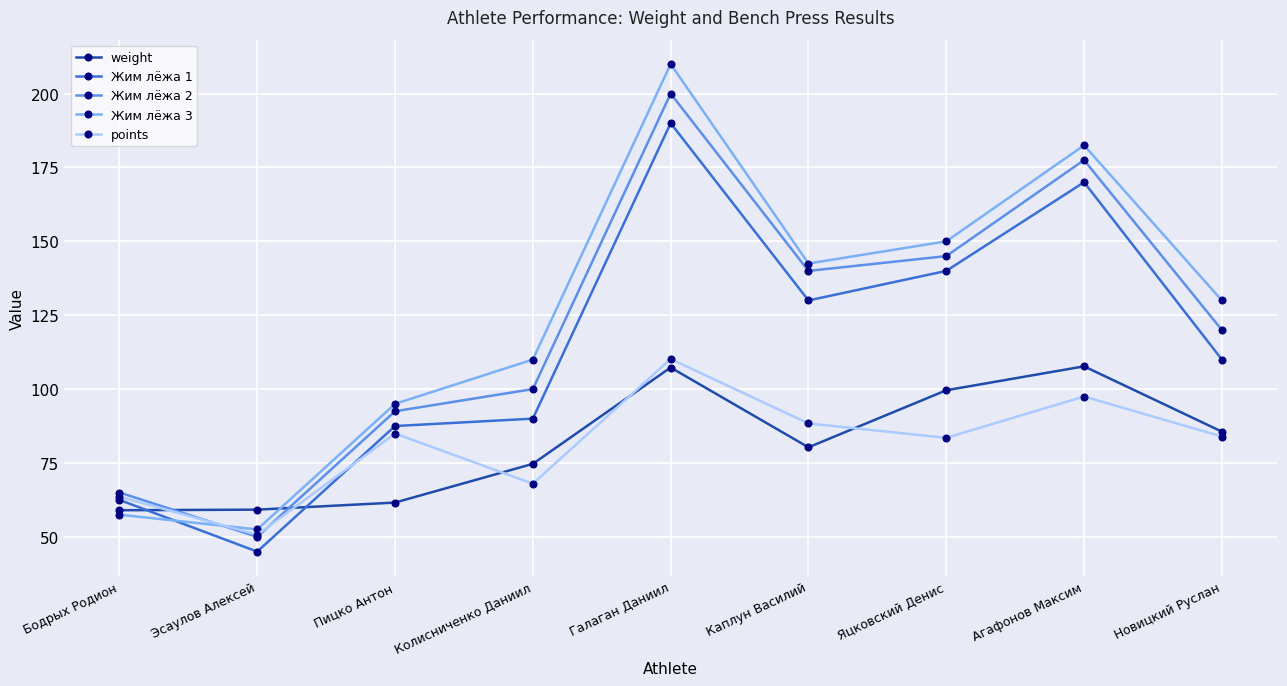

How many data points in Жим лёжа 2 are less than 120?

4